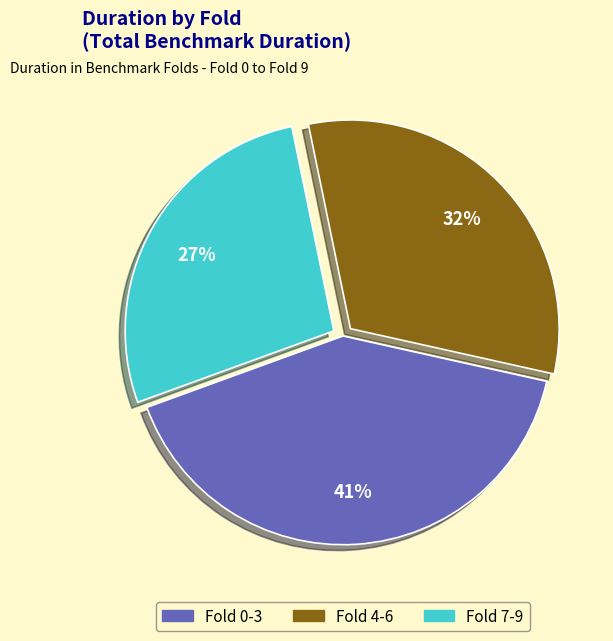

To the nearest percent, what is the average slice percentage?

33%